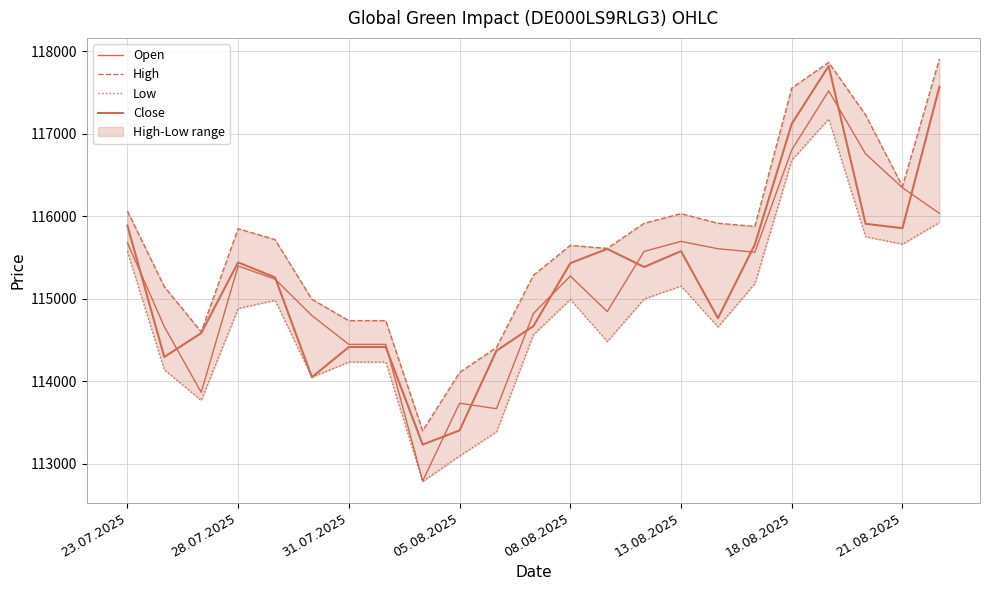

True or false: High and Close intersect in this chart.

False